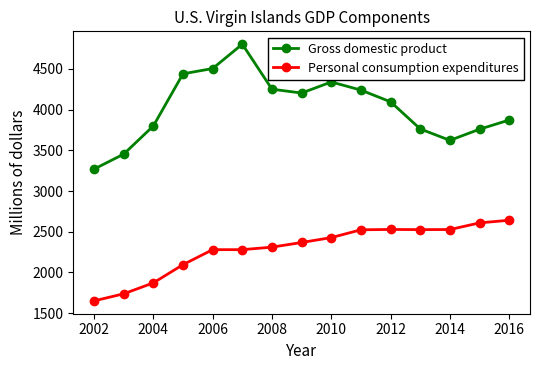

Which series has the widest spread of values?

Gross domestic product